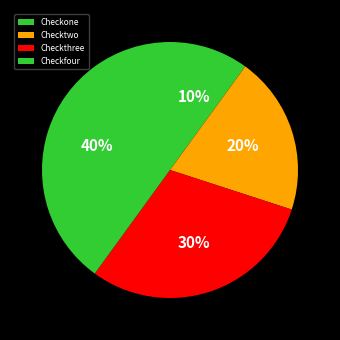

Which has a higher value, Checkthree or Checkone?

Checkthree